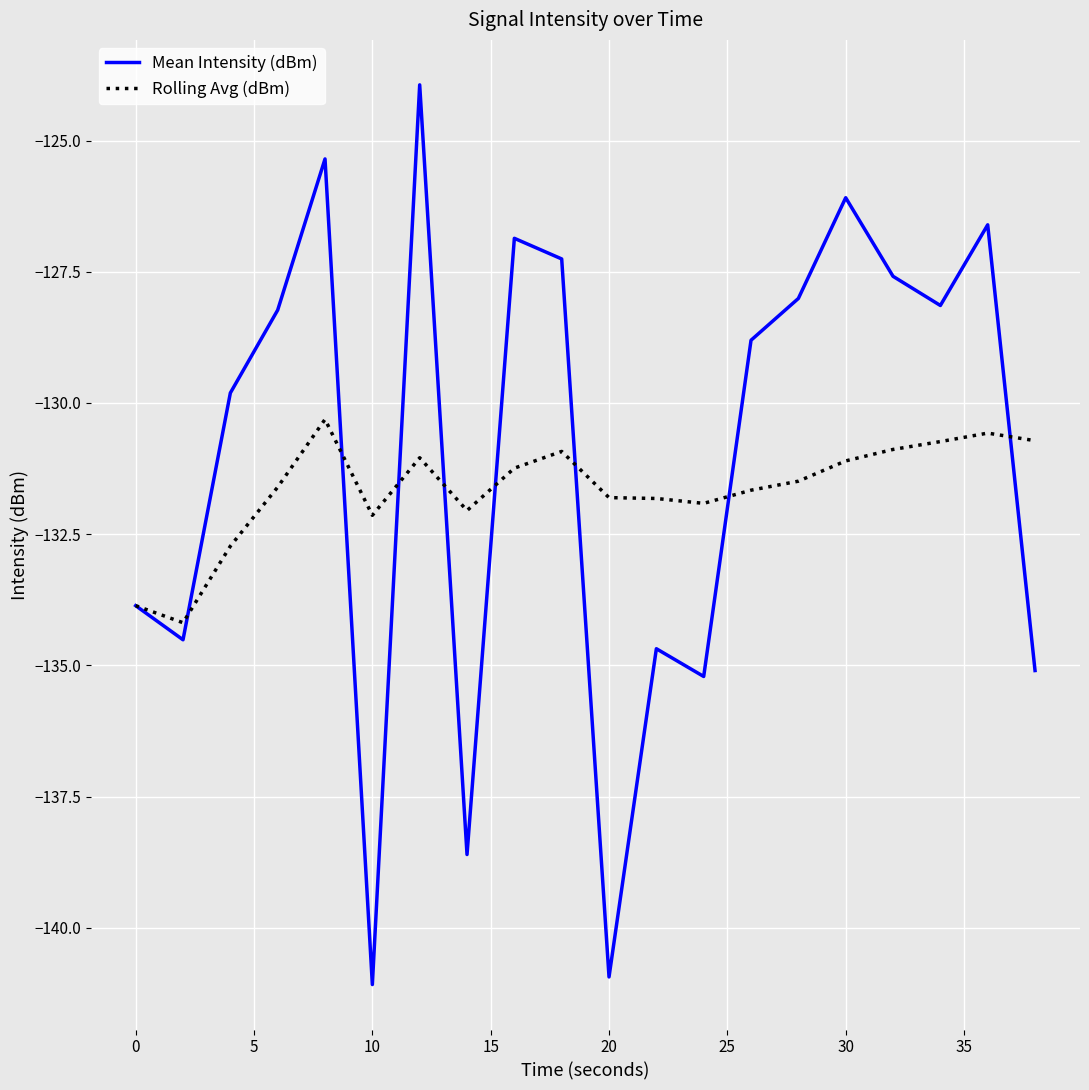

List the series in order of their peak value, highest first.

Mean Intensity (dBm), Rolling Avg (dBm)